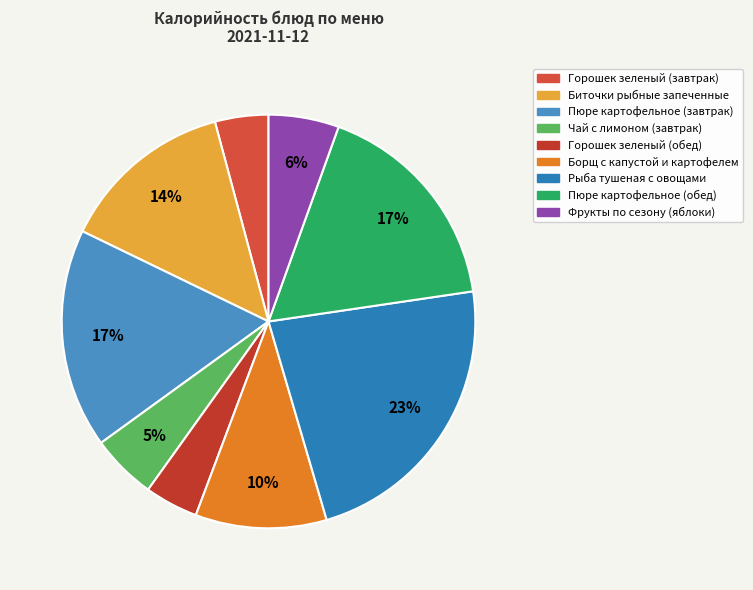

To the nearest percent, what percentage of the pie is Горошек зеленый (обед)?

4%